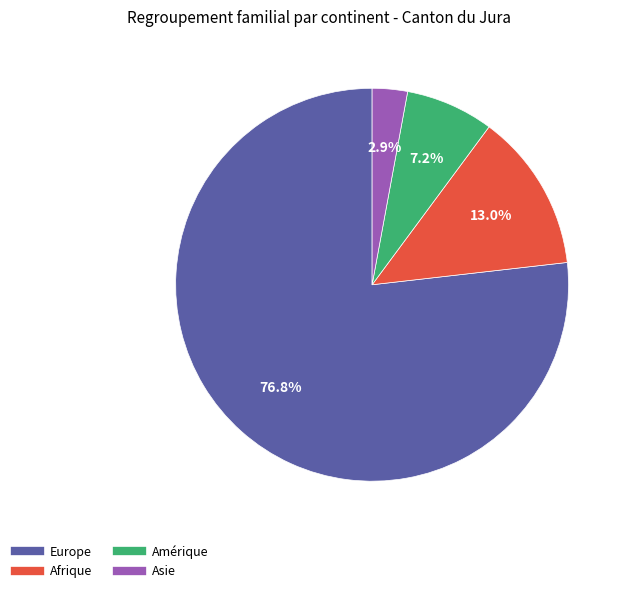

Does any single category account for the majority?

Yes